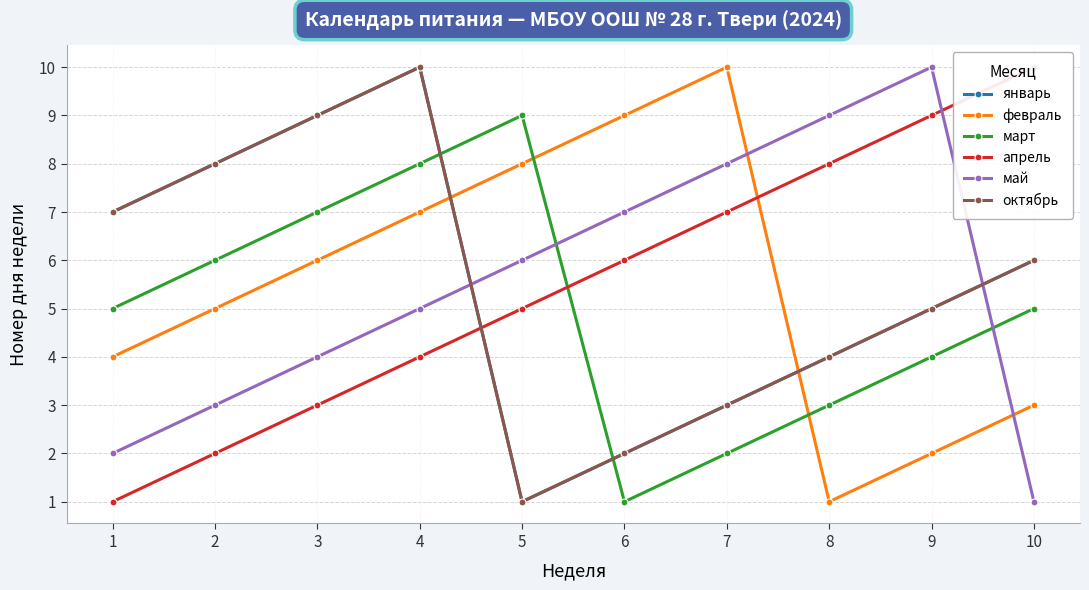

How many lines are shown in the chart?

6